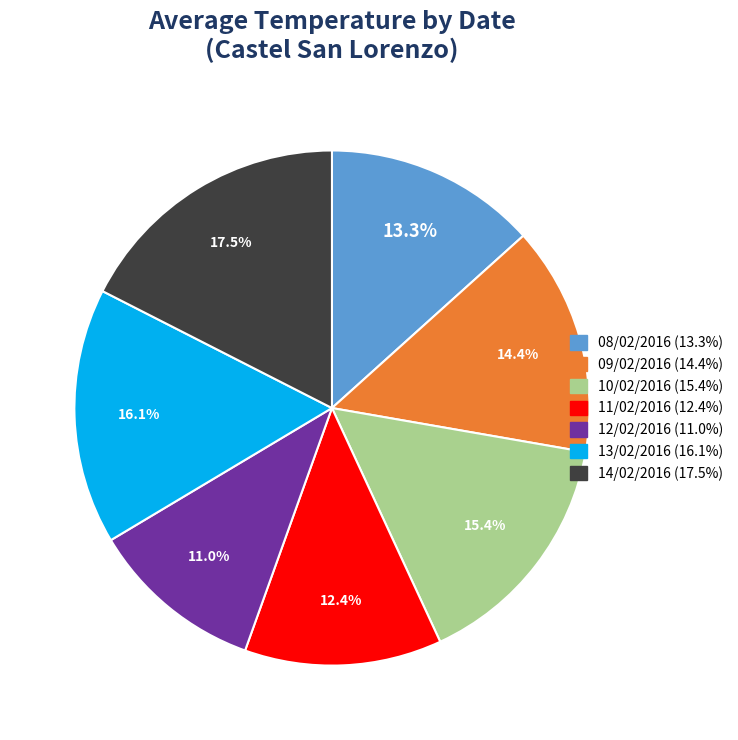

Do 11/02/2016 and 14/02/2016 together represent more than half of the pie?

No